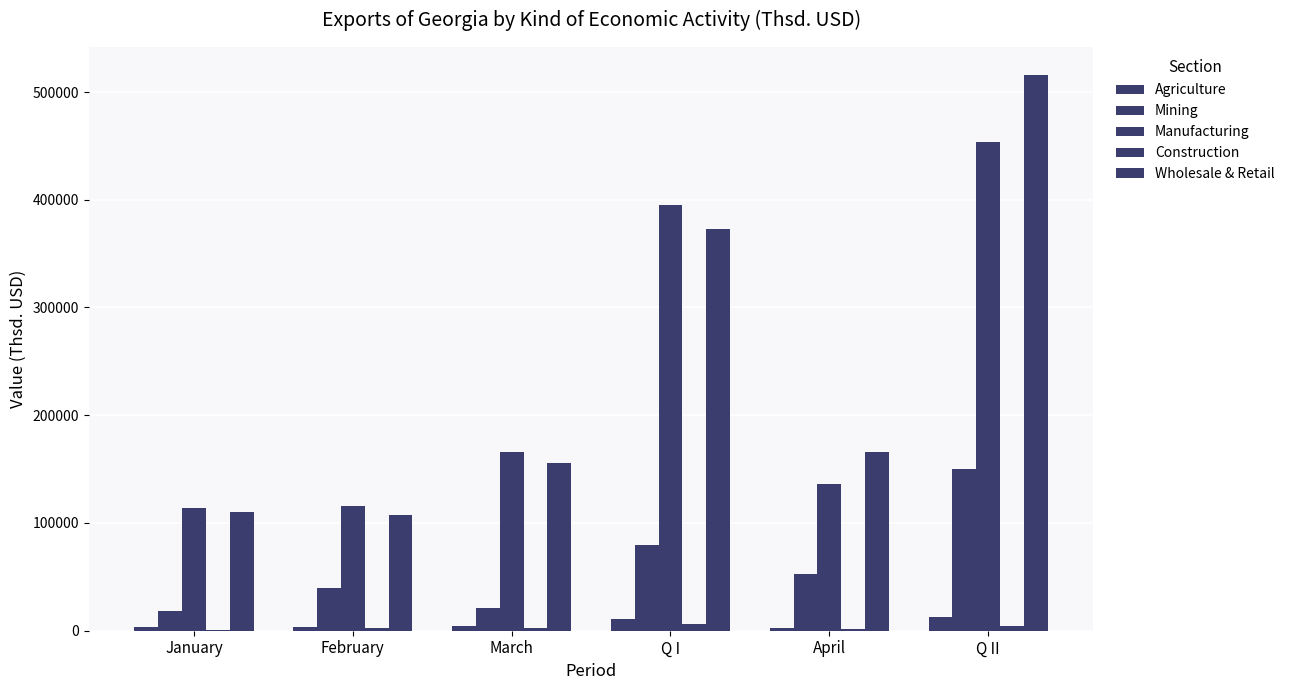

Count the number of data series in this chart.

5